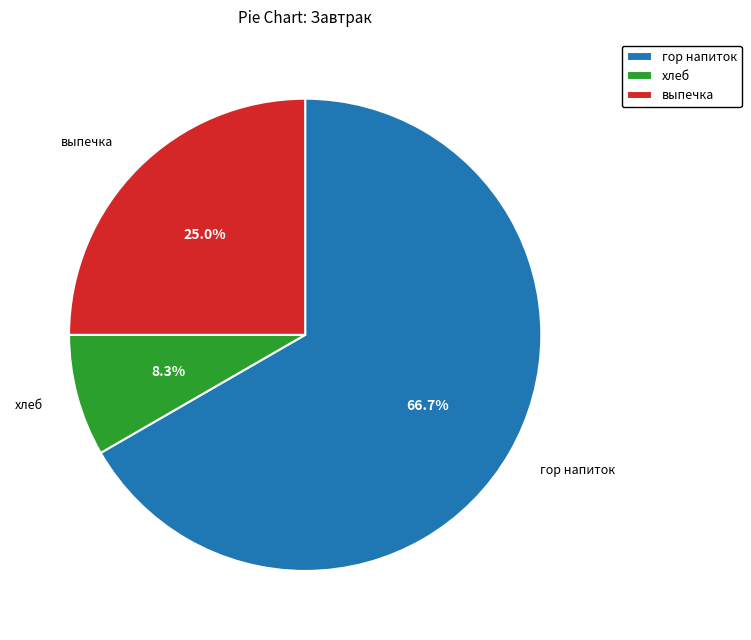

To the nearest percent, what portion does гор напиток represent?

67%